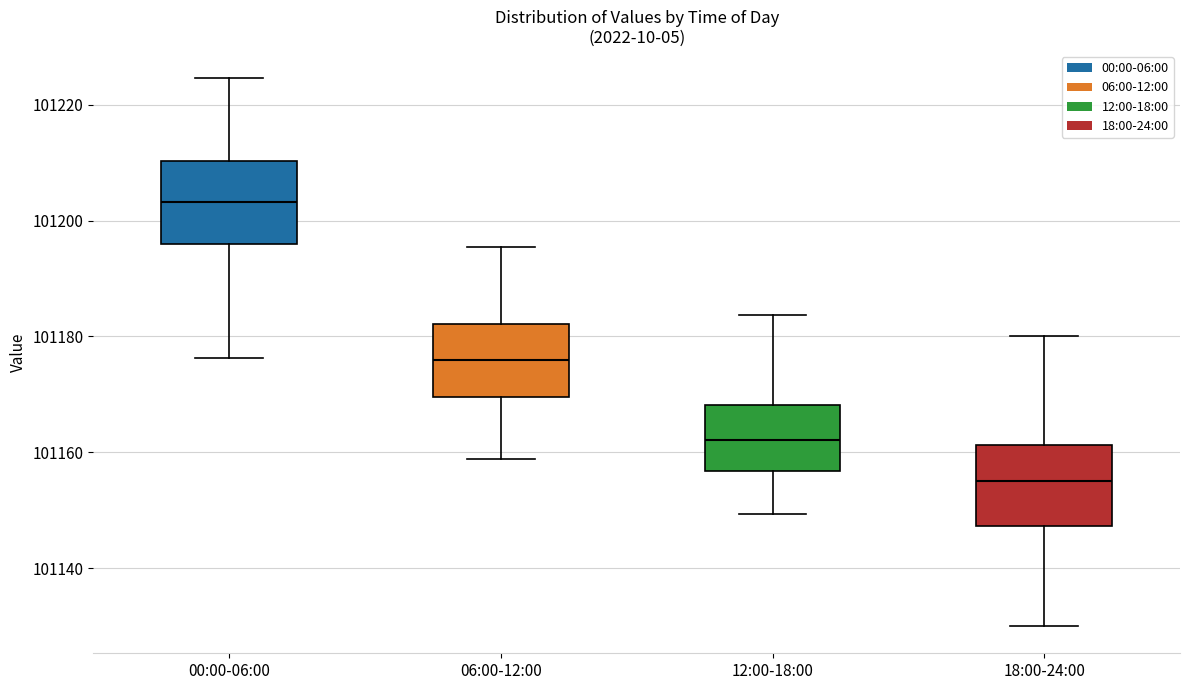

Which box has the highest median line?

00:00-06:00